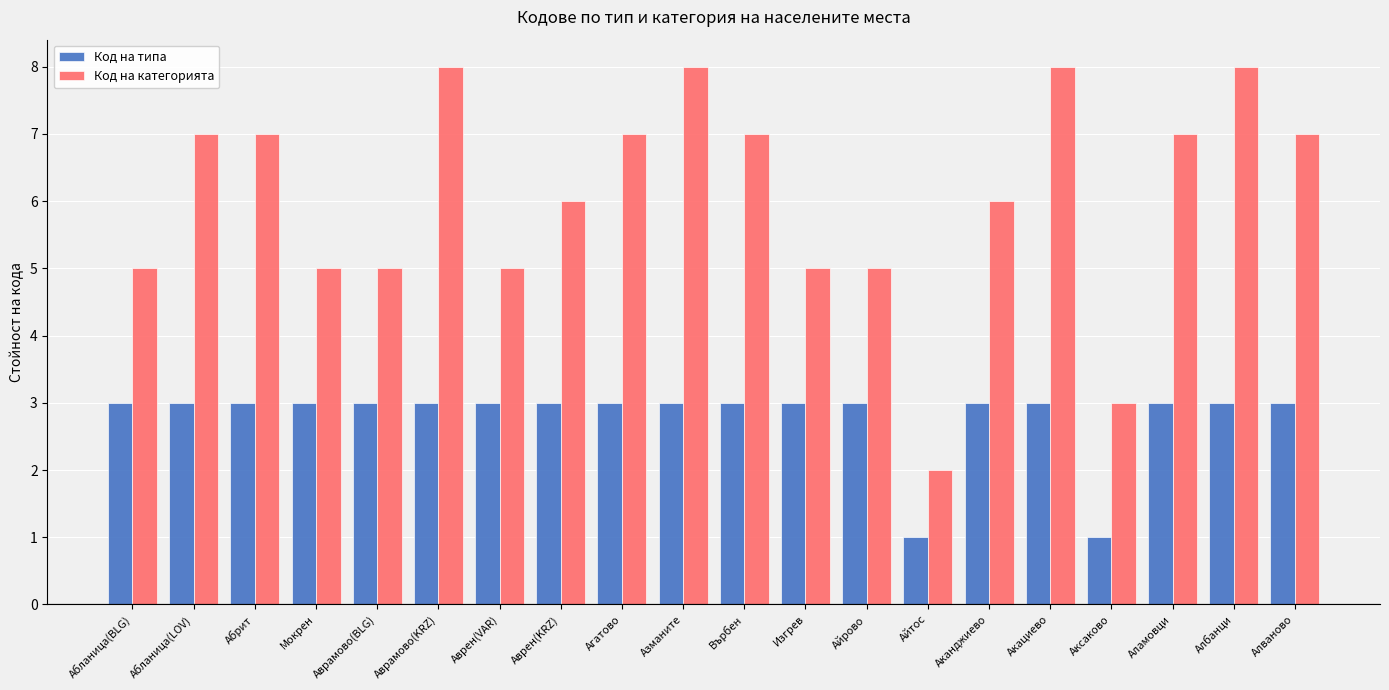

The Код на типа series shows 4 at Аврамово(KRZ). True or false?

False